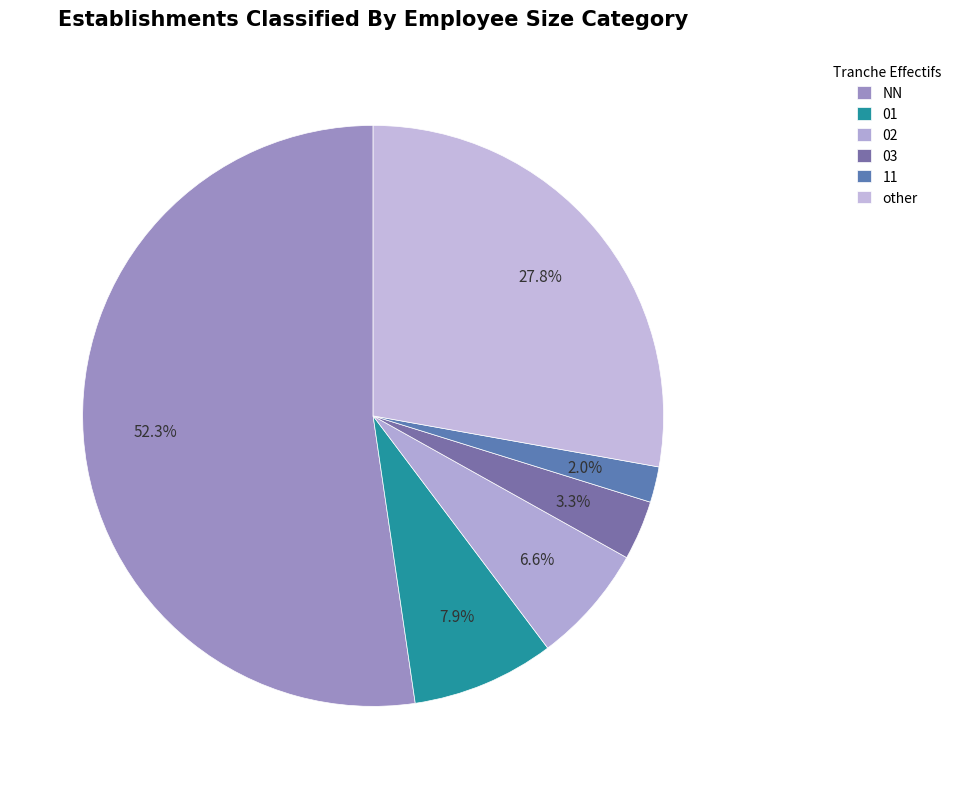

What is the largest slice in the pie chart?

NN